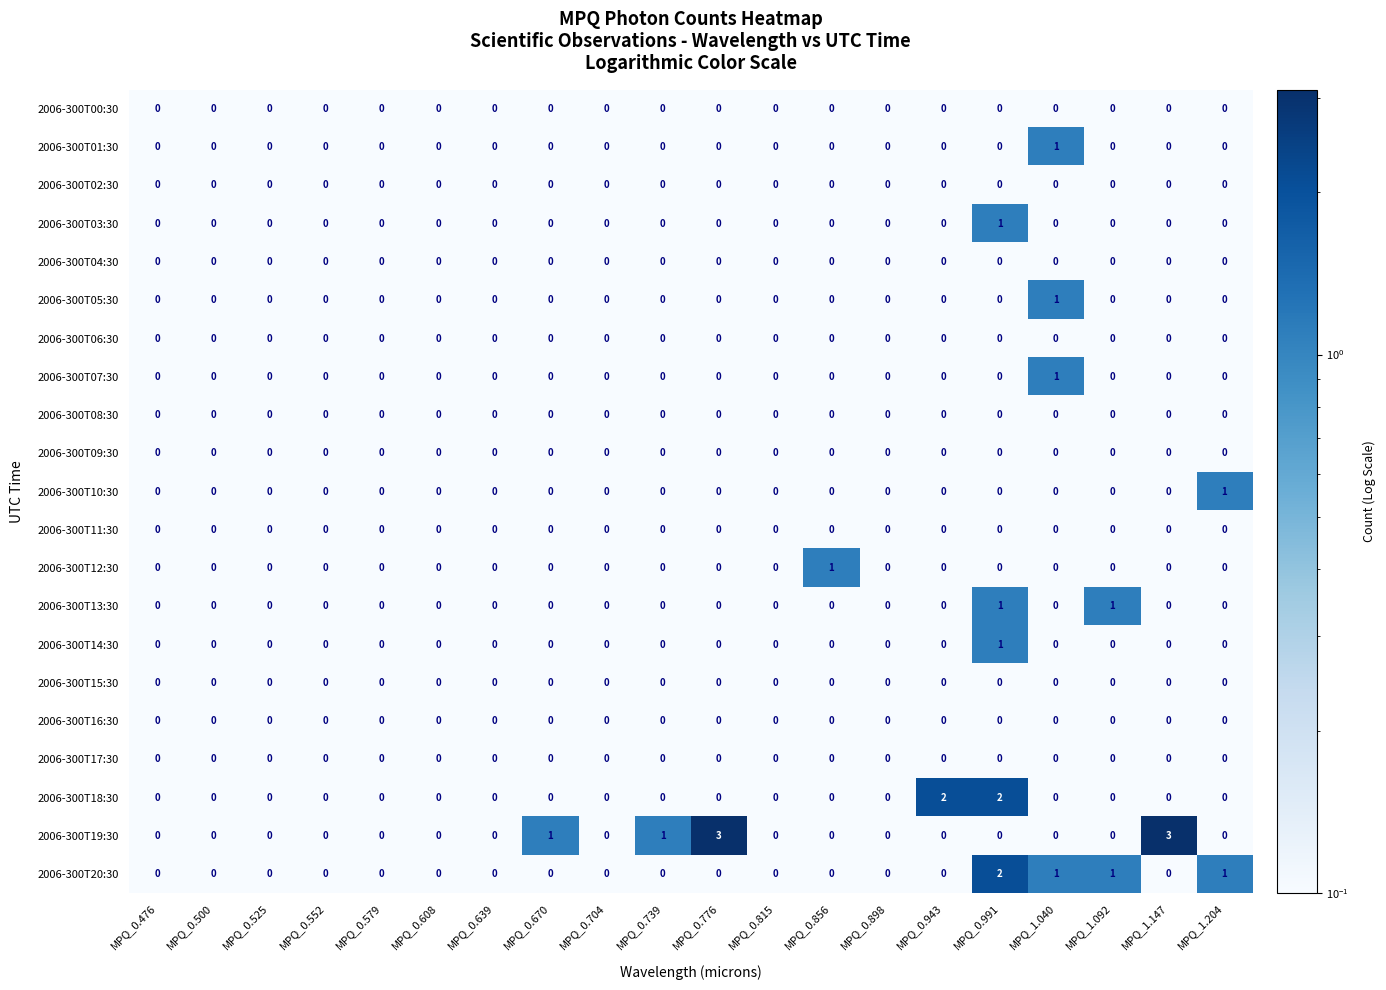

At which category is the sum across all series the highest?

MPQ_0.991